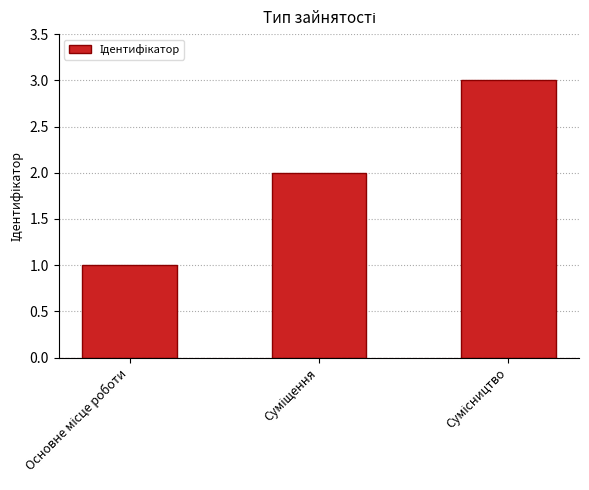

What is the greatest value displayed?

3